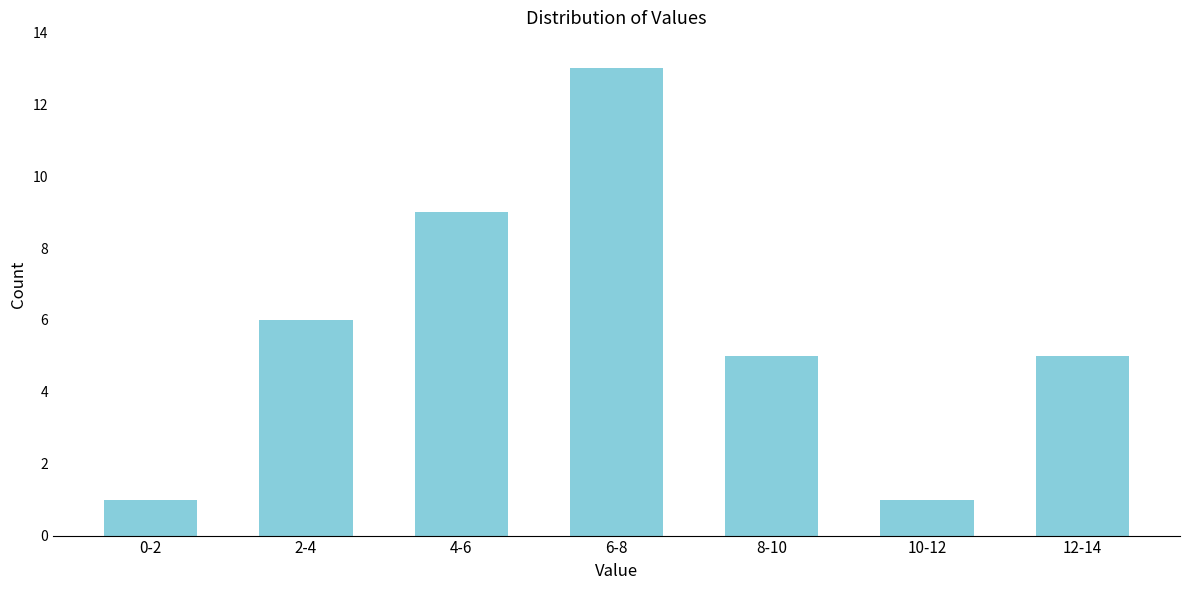

Reading right to left, extract all data points from this chart.

5	1	5	13	9	6	1